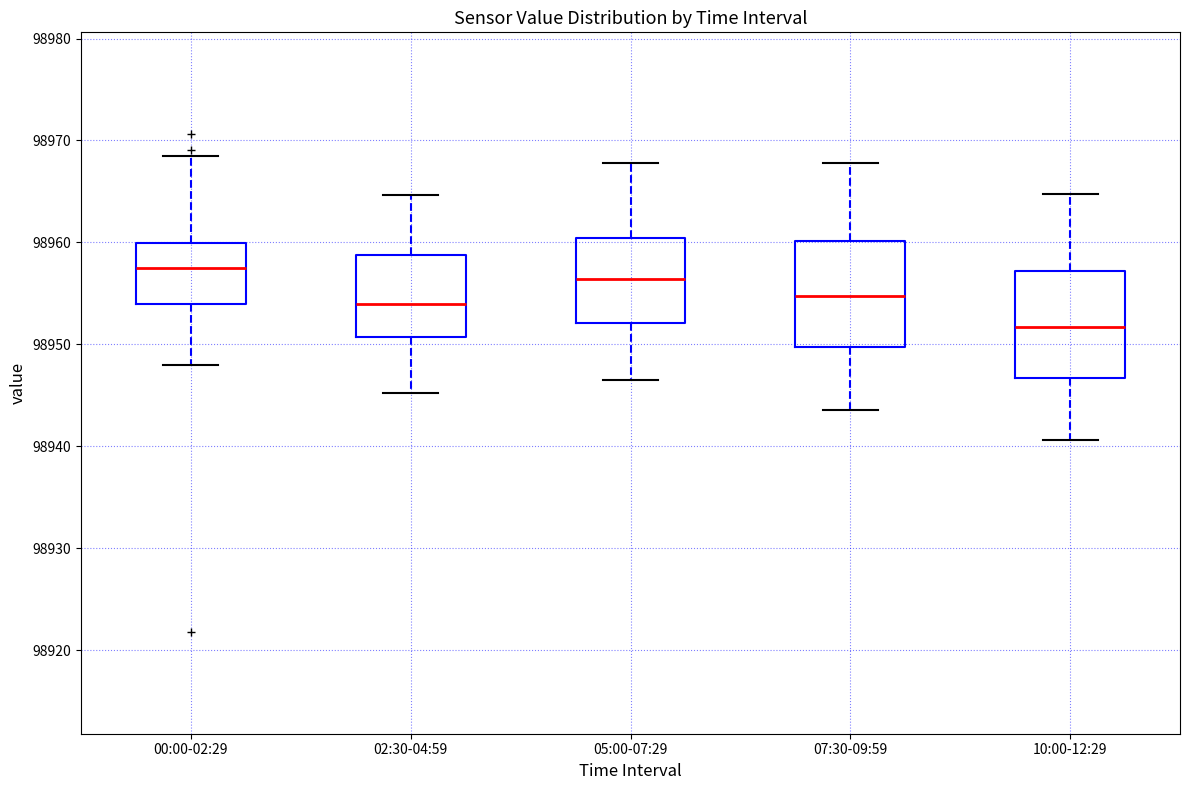

Reading left to right, transcribe this box plot: for each box, give where its median line is, the range the box spans, and where its two whiskers end, as read against the y-axis. The values are not printed on the chart, so give them approximately, as read against the axis.

00:00-02:29: median 98958, box 98954 to 98960, whiskers 98948 to 98969
02:30-04:59: median 98954, box 98951 to 98959, whiskers 98945 to 98965
05:00-07:29: median 98956, box 98952 to 98960, whiskers 98947 to 98968
07:30-09:59: median 98955, box 98950 to 98960, whiskers 98944 to 98968
10:00-12:29: median 98952, box 98947 to 98957, whiskers 98941 to 98965